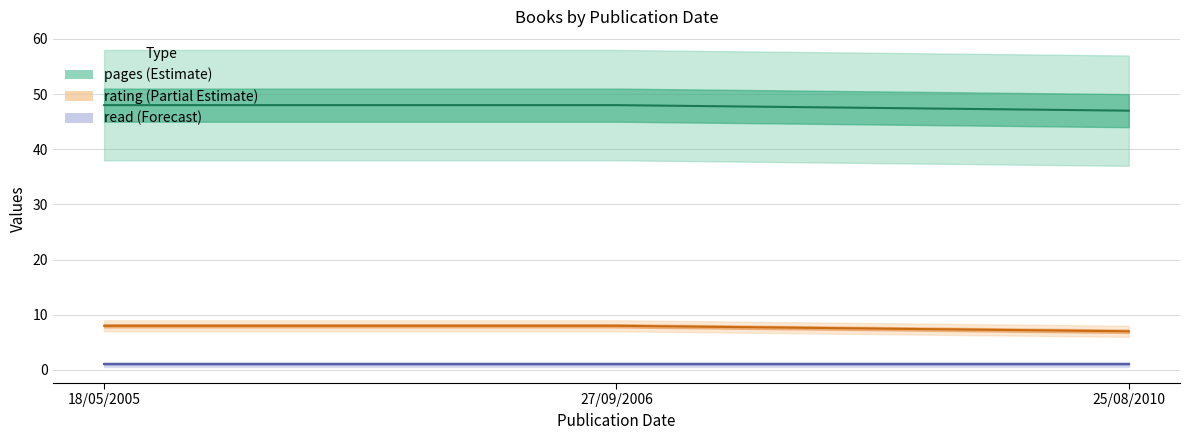

At which label is read (Forecast) closest to 1?

18/05/2005